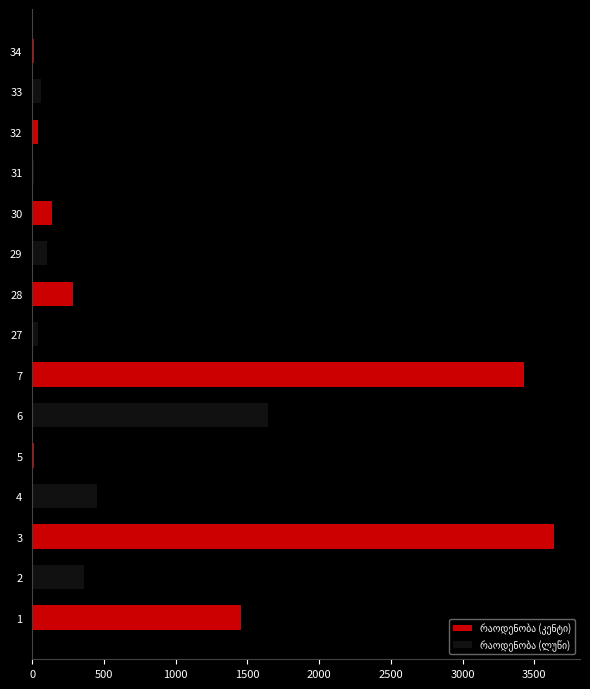

What is the difference between the maximum and minimum values?

3626.9